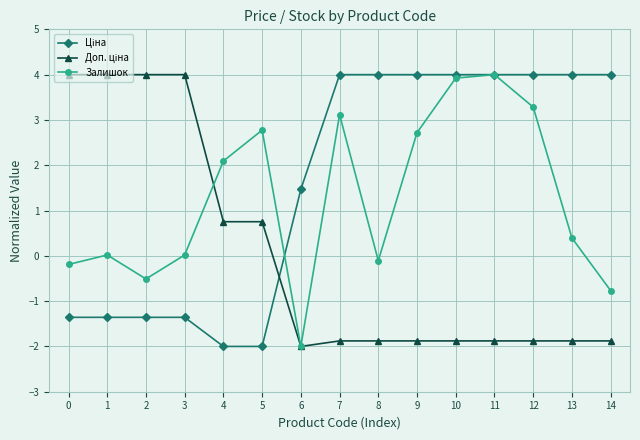

True or false: Залишок has a value of 3.9 at 10.

True